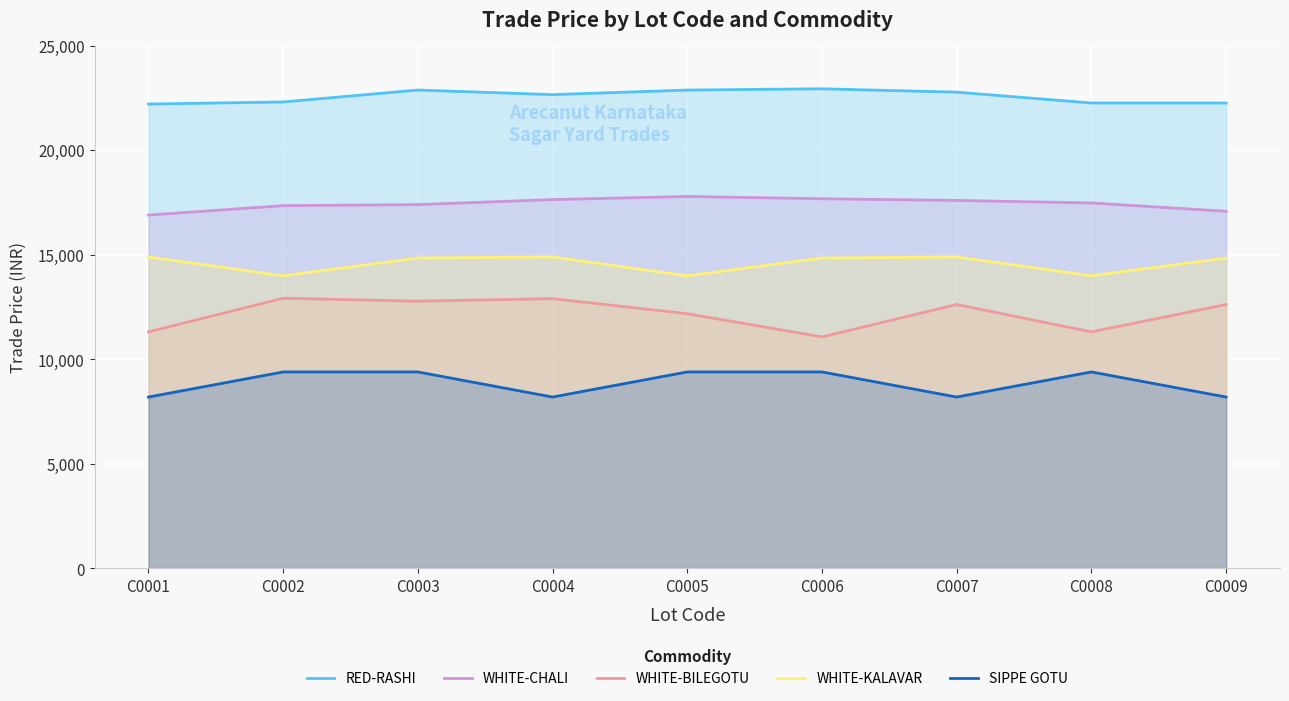

Is it true that WHITE-KALAVAR equals 22796 at C0004?

False